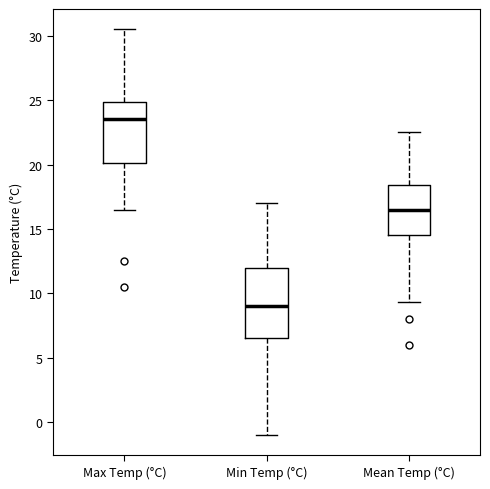

Where does the lower whisker of the box for Mean Temp (°C) end on the y-axis? The values are not printed on the chart, so give them approximately, as read against the axis.

9.5